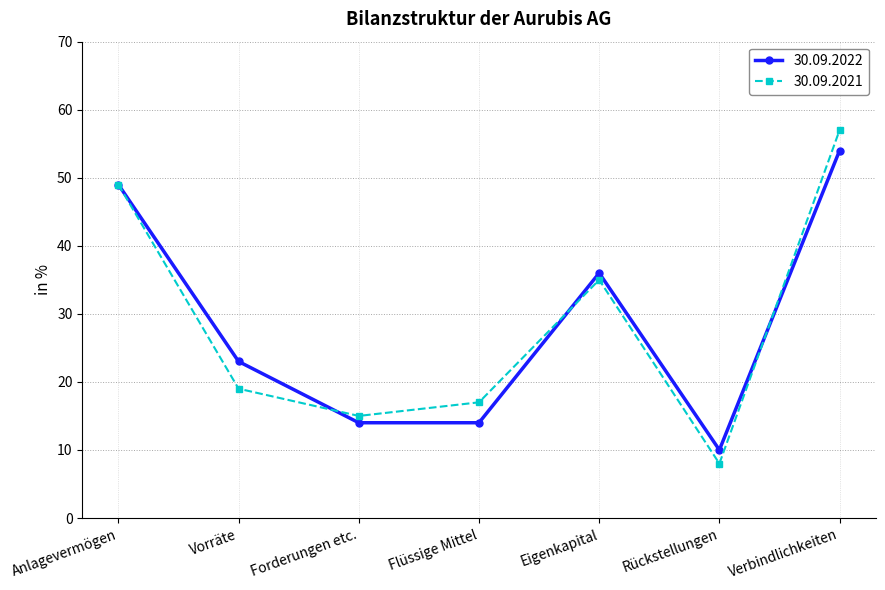

Reading left to right, extract all data points from this chart.

30.09.2022: Anlagevermögen=49	Vorräte=23	Forderungen etc.=14	Flüssige Mittel=14	Eigenkapital=36	Rückstellungen=10	Verbindlichkeiten=54
30.09.2021: Anlagevermögen=49	Vorräte=19	Forderungen etc.=15	Flüssige Mittel=17	Eigenkapital=35	Rückstellungen=8	Verbindlichkeiten=57